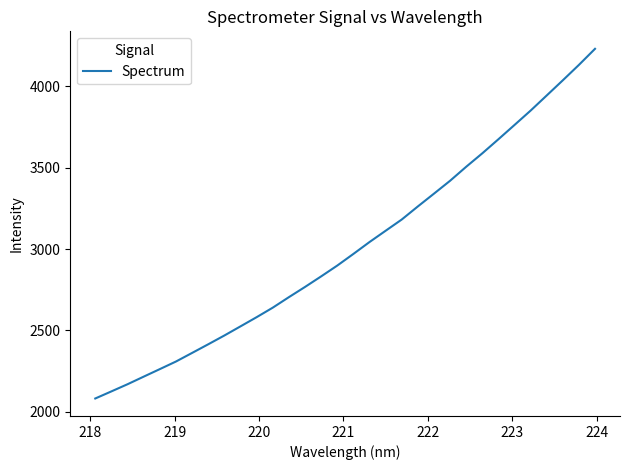

What is the greatest value displayed?

4228.5